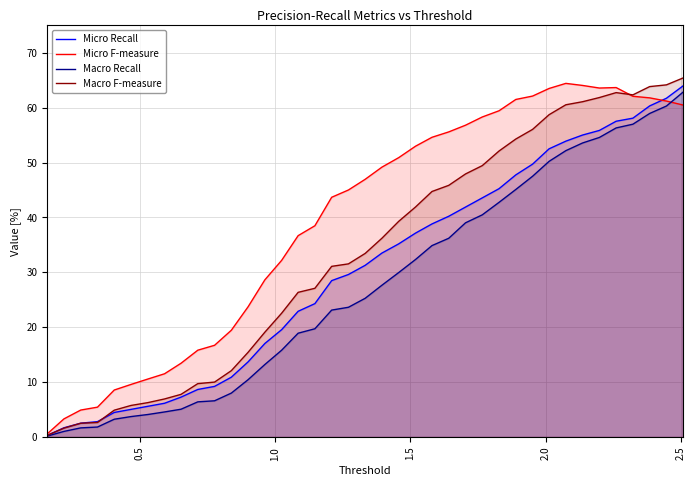

Which series has the largest total across all categories?

Micro F-measure